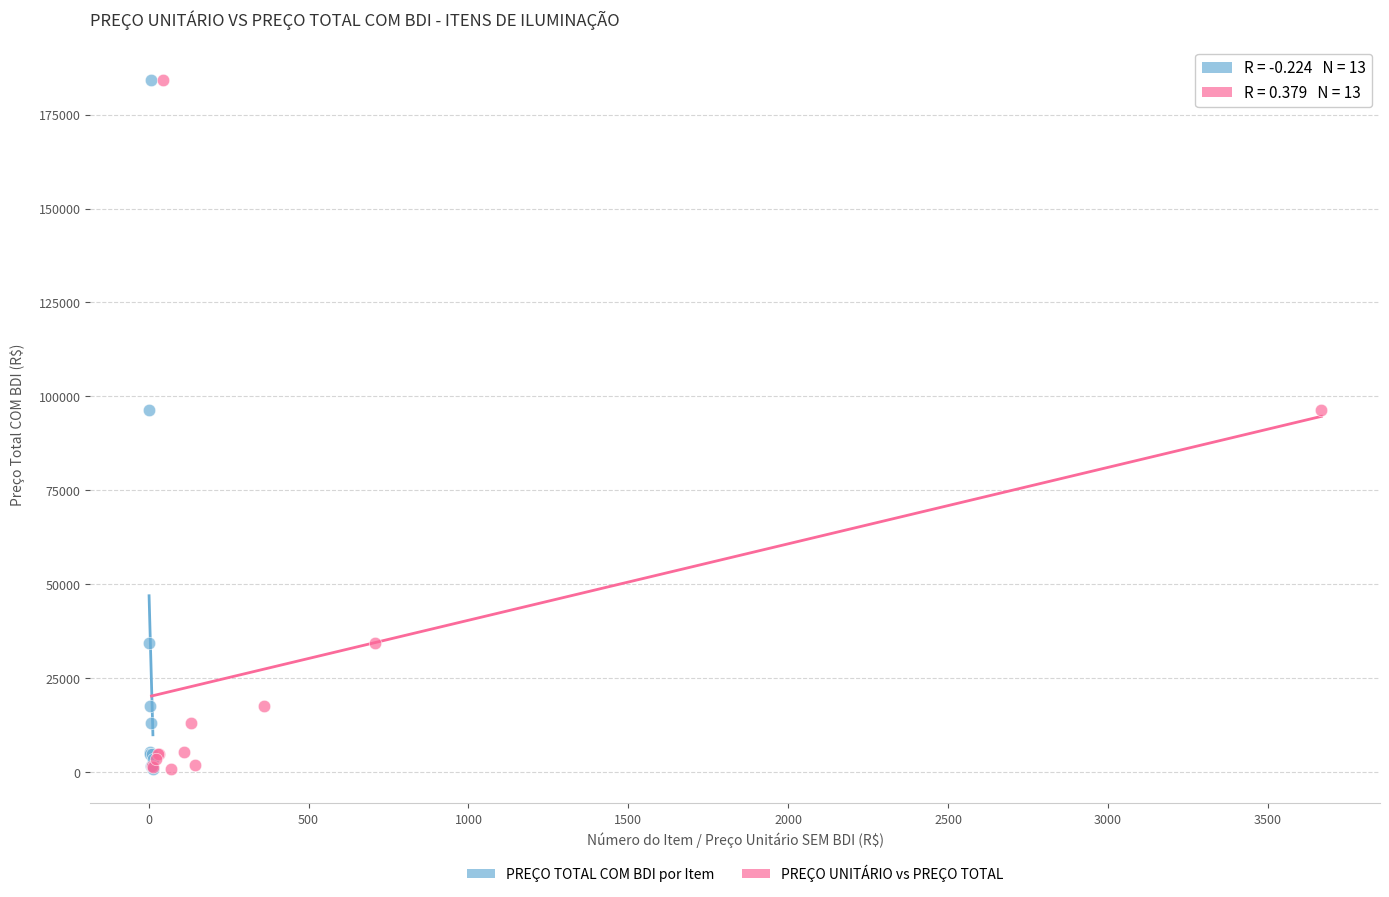

What are all the series names shown in the legend?

PREÇO TOTAL COM BDI por Item, PREÇO UNITÁRIO vs PREÇO TOTAL